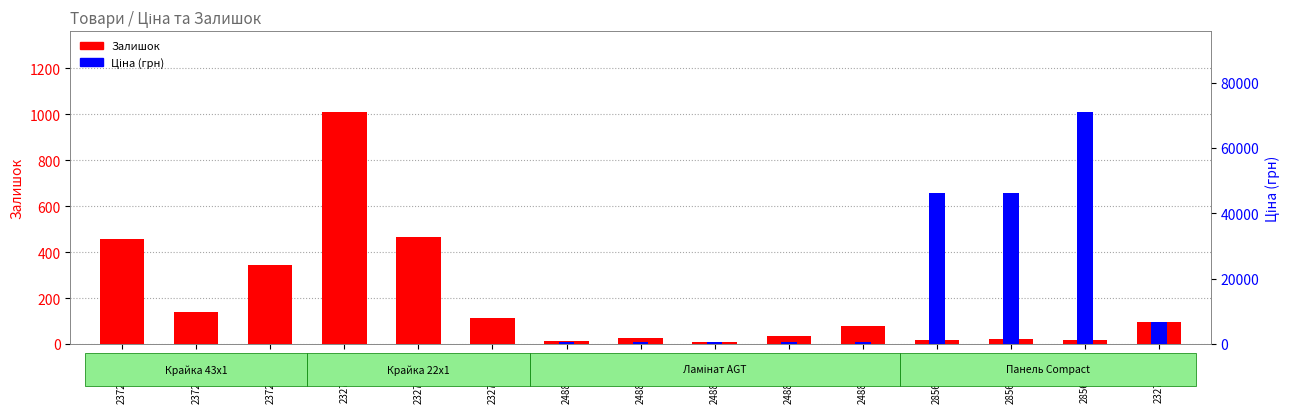

Reading left to right, transcribe all the data shown in this chart.

Залишок: 458.0	138.0	344.0	1008.0	465.0	114.0	12.0	28.0	9.0	36.0	78.0	16.0	23.0	17.0	97.0
Ціна (грн): 92.3	15.7	15.7	60.0	15.6	15.6	515.8	515.8	515.8	515.8	515.8	46143.9	46143.9	70906.0	6869.4